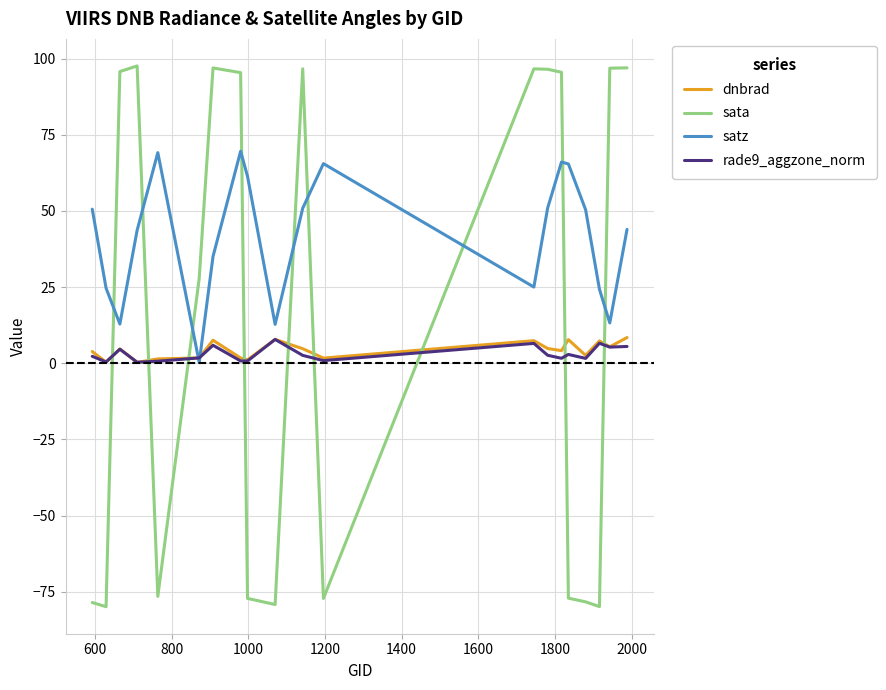

Which series has the widest spread of values?

sata